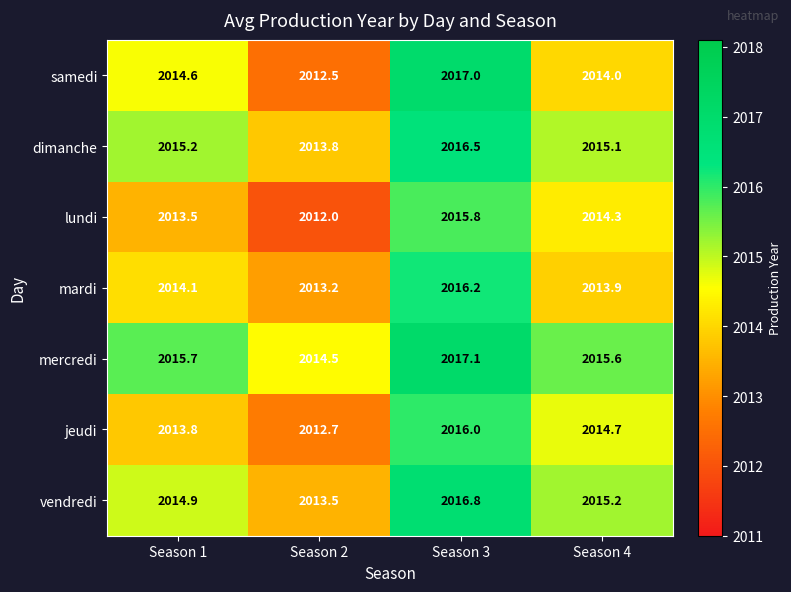

The value of dimanche at Season 2 is 2013.8. True or false?

True